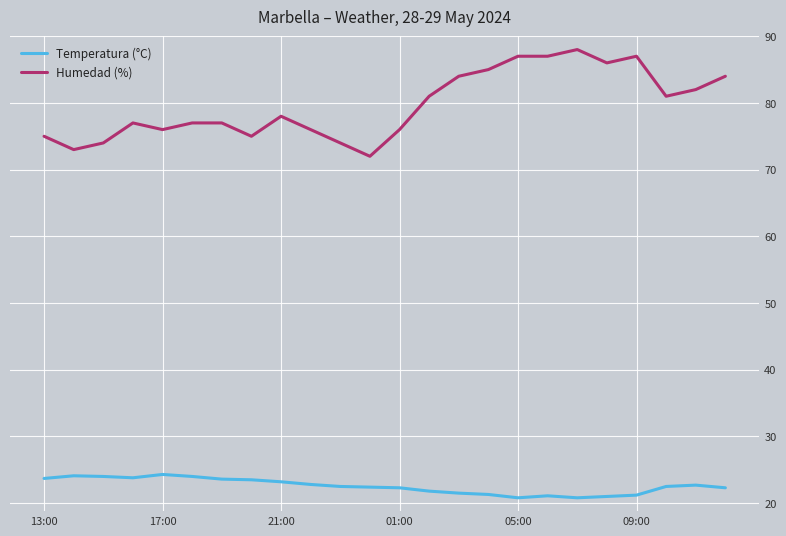

What is the difference between the maximum and minimum values in the Temperatura (°C) series?

3.5